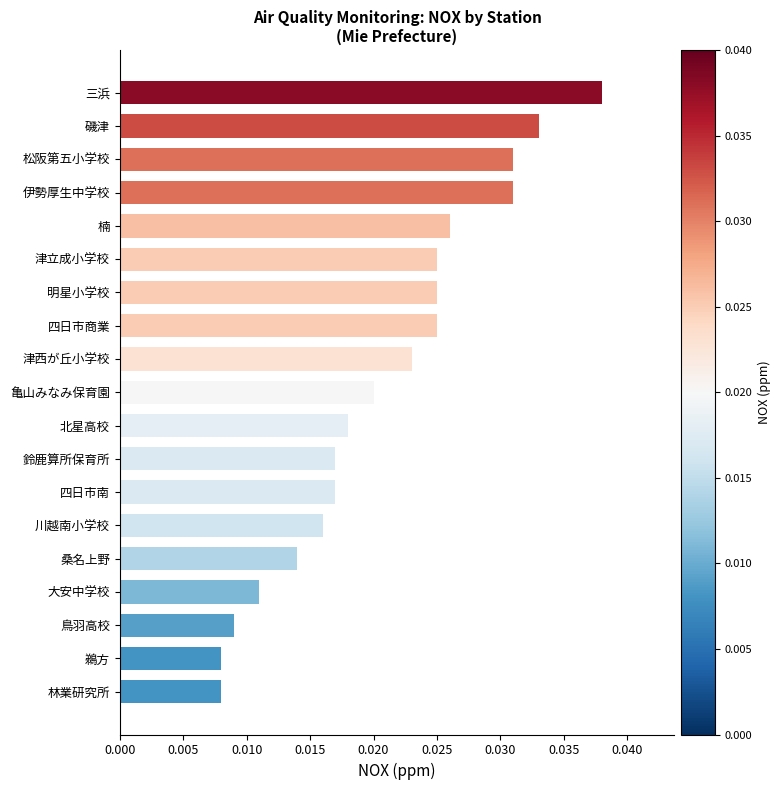

What is the sum of all values?

0.4